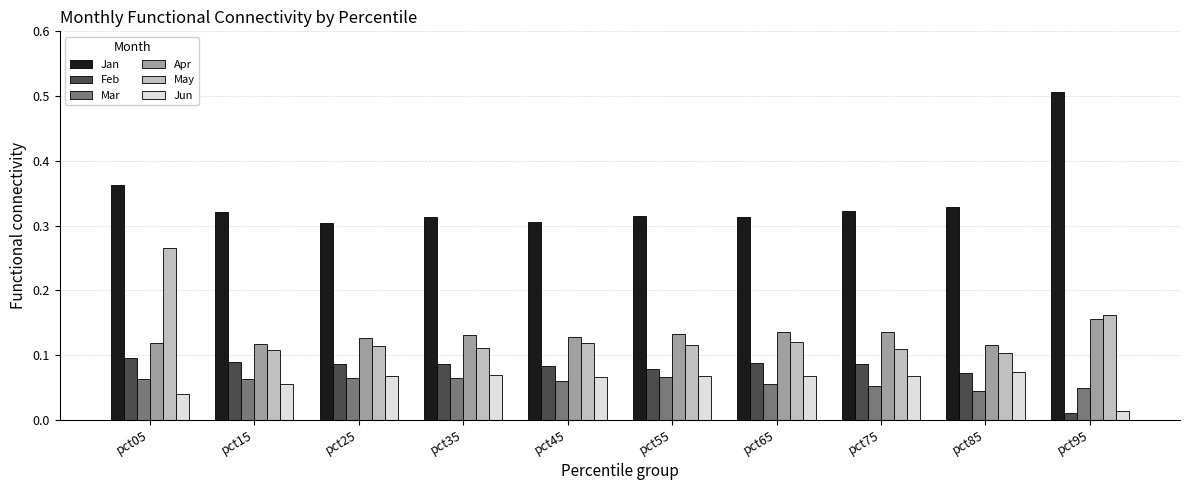

The value of Jun at pct45 is 0.1. True or false?

True